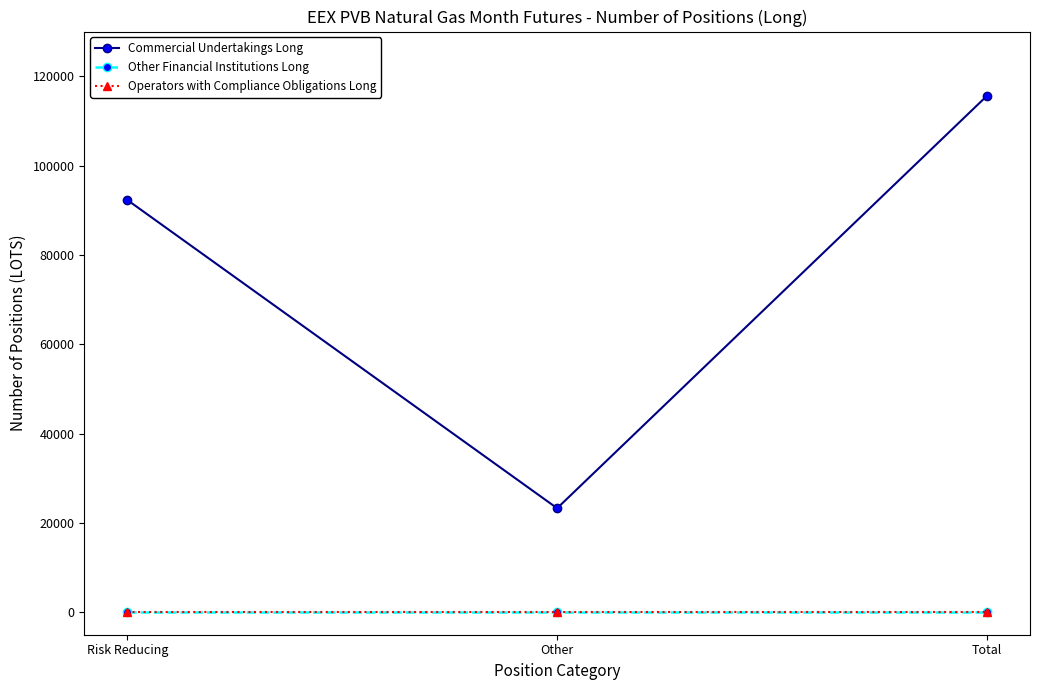

Reading left to right, what are all the values shown in this chart?

Commercial Undertakings Long: Risk Reducing=92312	Other=23310	Total=115622
Other Financial Institutions Long: Risk Reducing=0	Other=0	Total=0
Operators with Compliance Obligations Long: Risk Reducing=0	Other=0	Total=0